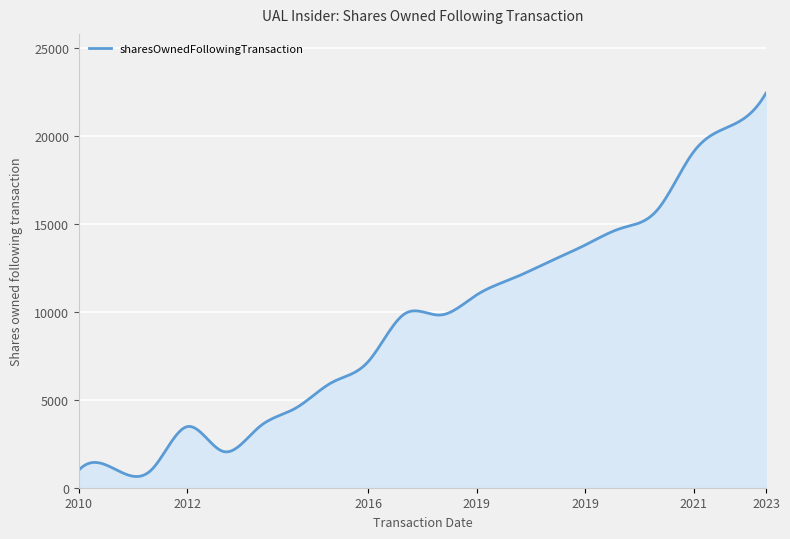

What is the smallest value displayed?

636.8